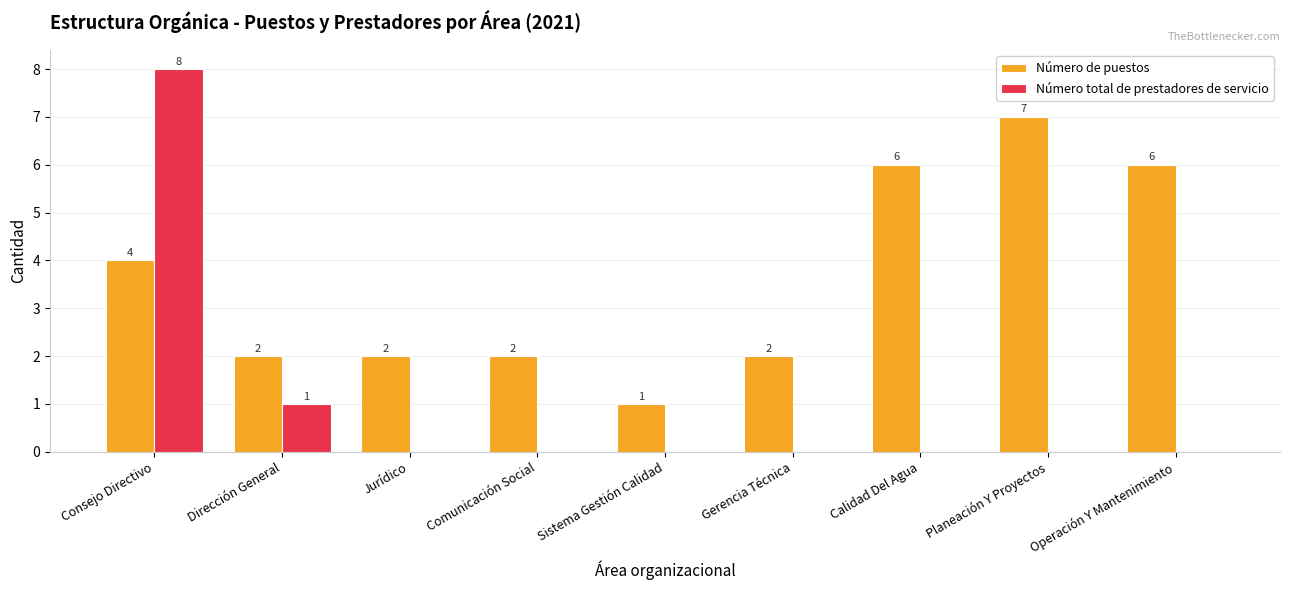

Are the bars horizontal?

No